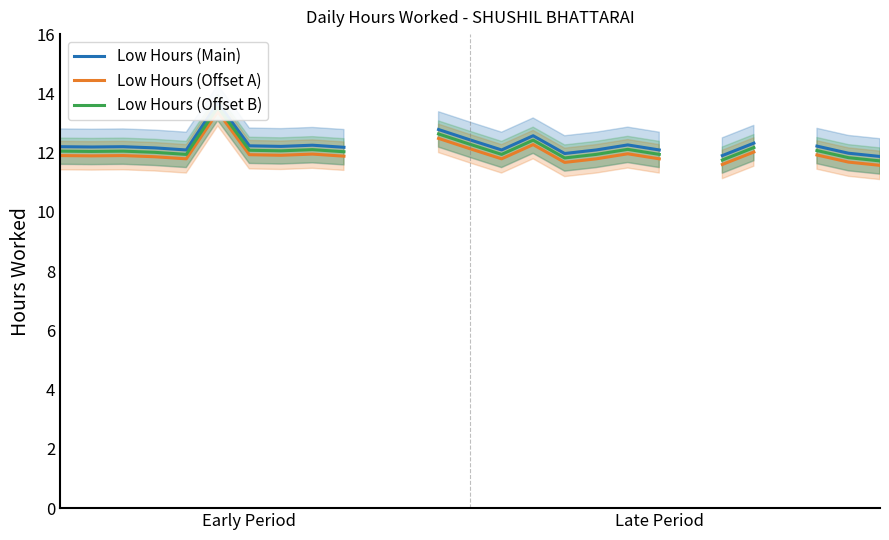

How many lines are shown in the chart?

3